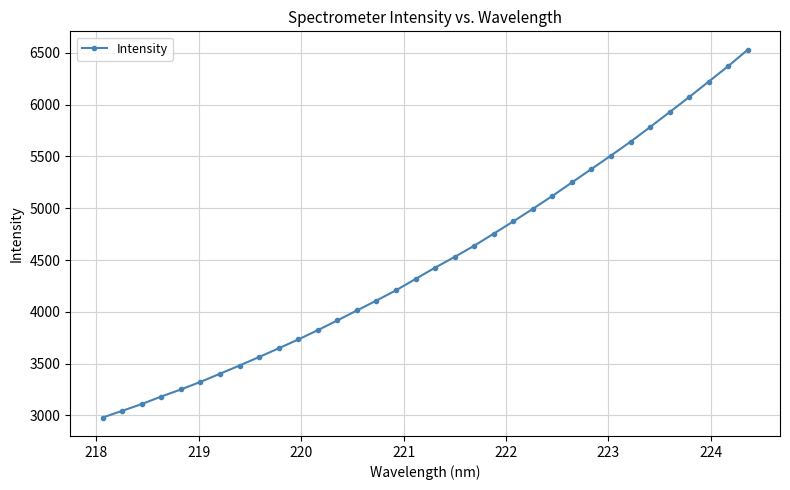

What is the difference between the maximum and second lowest values?

3487.2